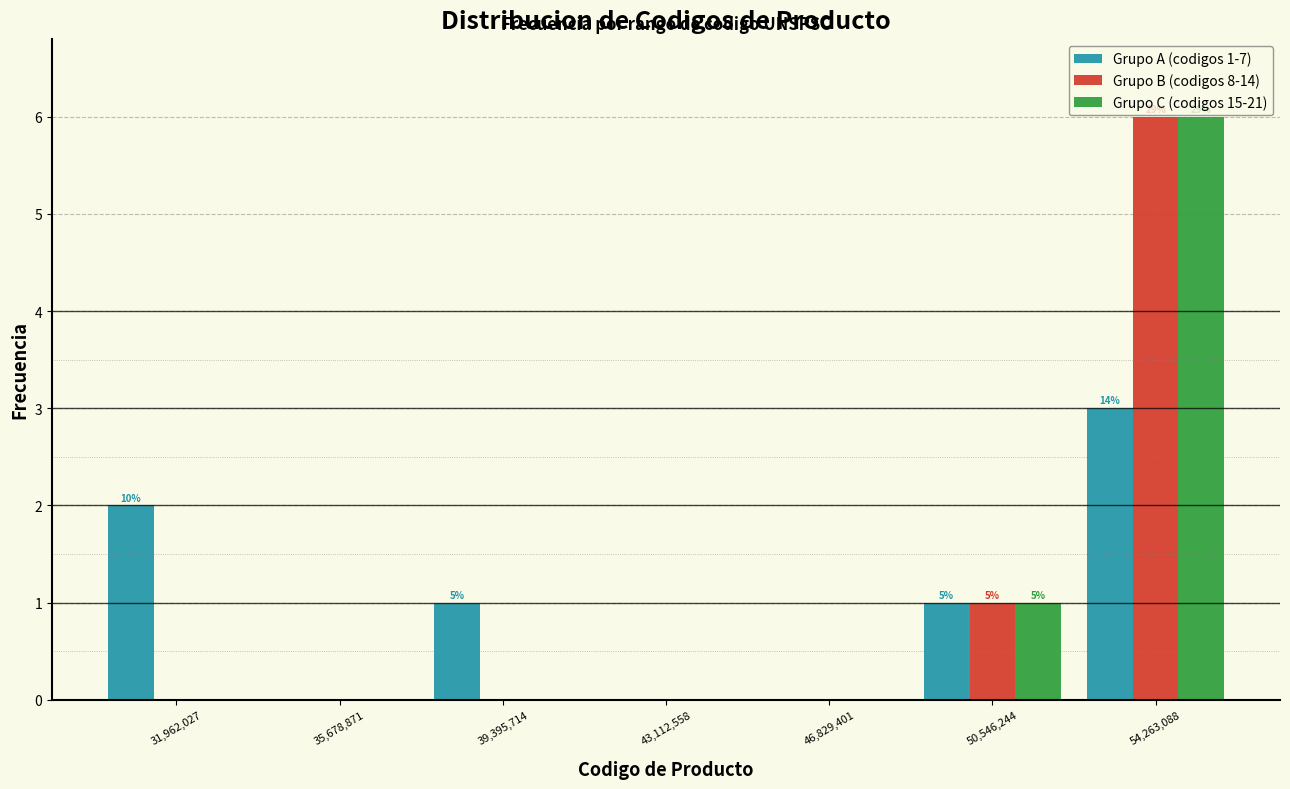

In the Grupo A (codigos 1-7) series, which range on the x-axis has the tallest bar?

52500000 to 56000000